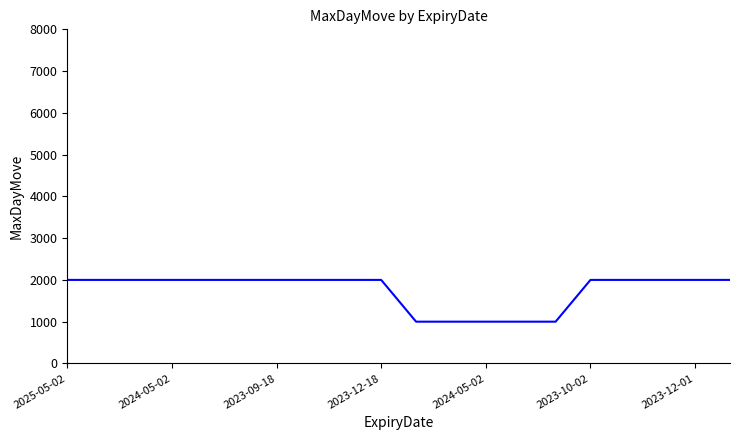

What is the greatest value displayed?

2000